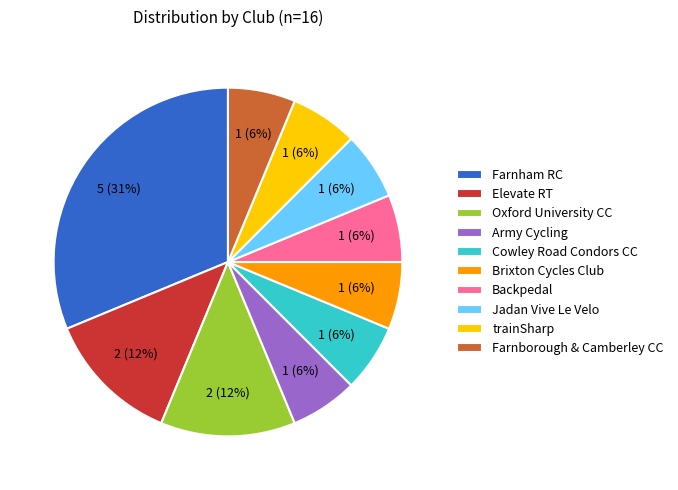

Approximately how many times larger is the value at Army Cycling compared to Jadan Vive Le Velo?

1.0